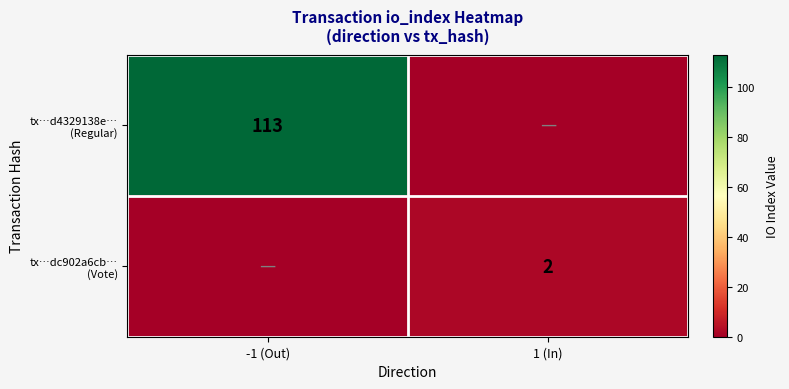

Between -1 (Out) and 1 (In), which series saw the biggest shift?

tx…d4329138e… (Regular)